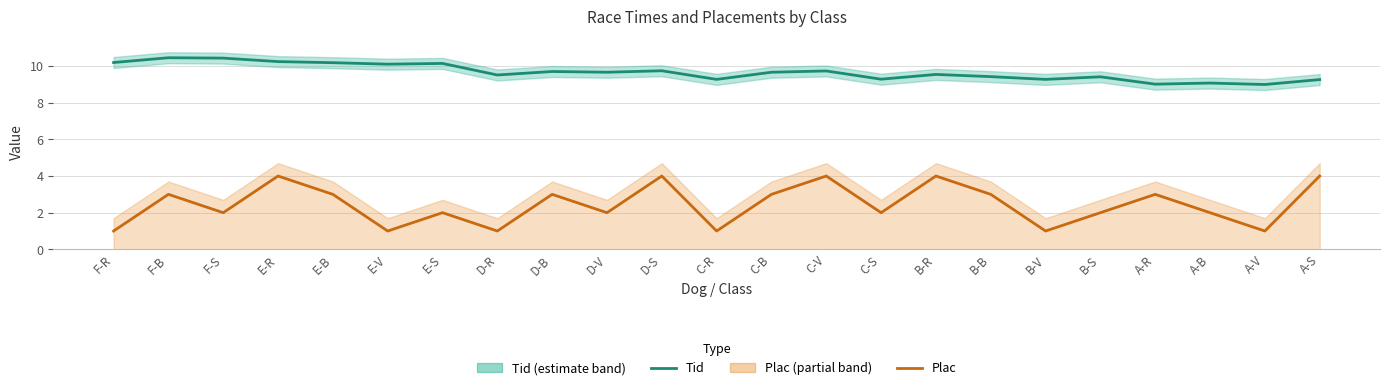

List the series in order of their overall mean, highest first.

Tid, Plac